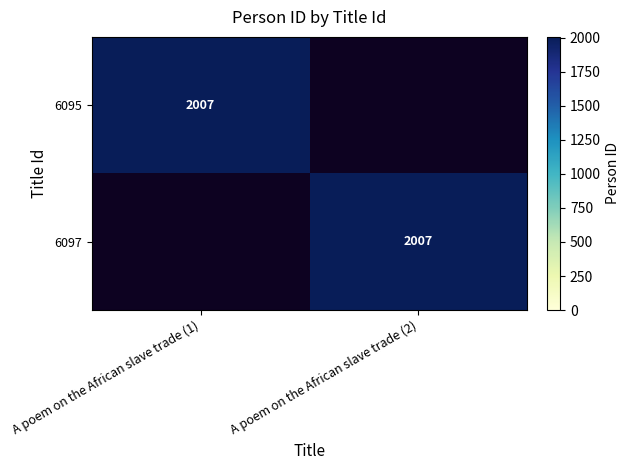

The value of 6095 at A poem on the African slave trade (1) is 2007. True or false?

True